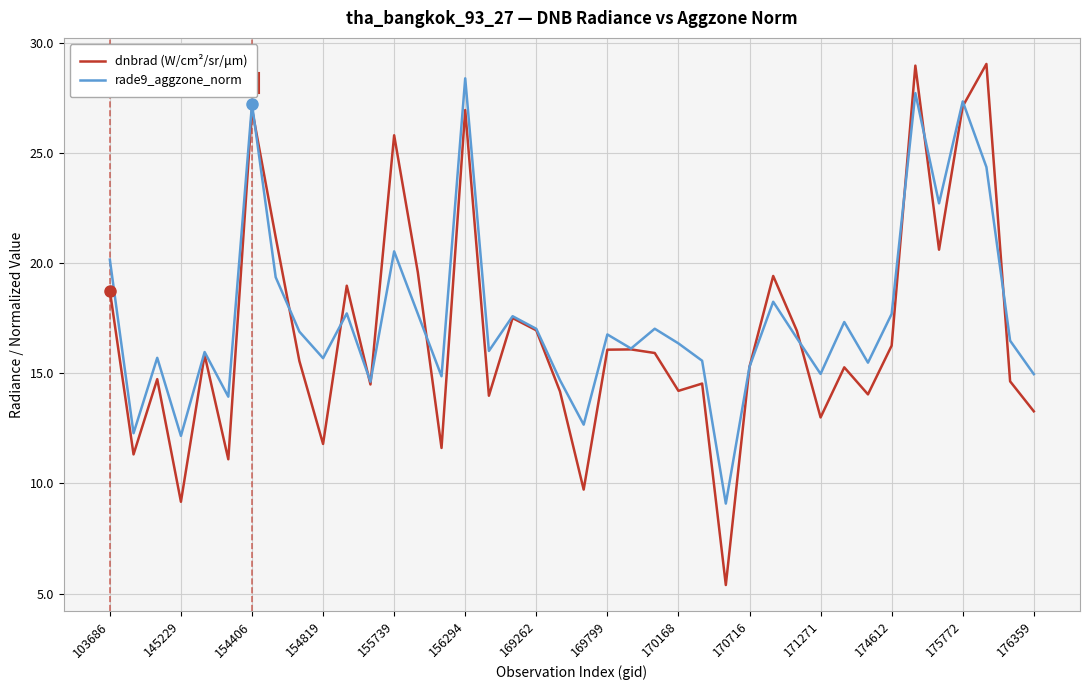

What is the maximum value for rade9_aggzone_norm?

28.4